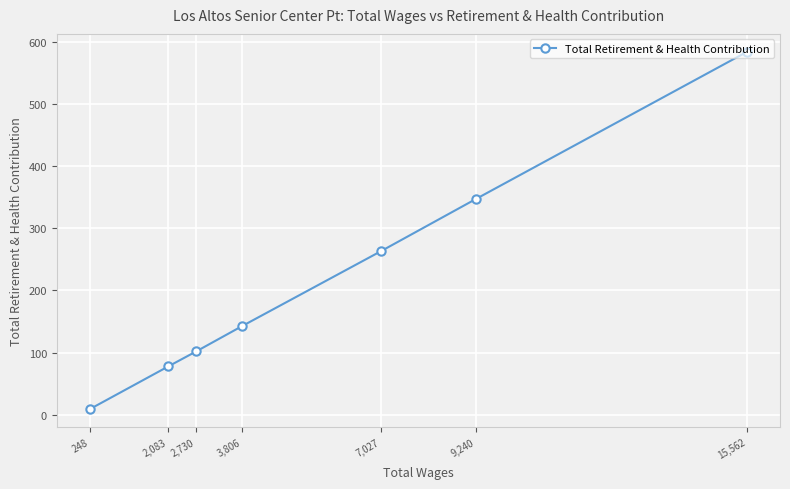

Reading right to left, list all the values displayed in this chart.

15,562=584	9,240=347	7,027=263	3,806=143	2,730=102	2,083=78	248=9